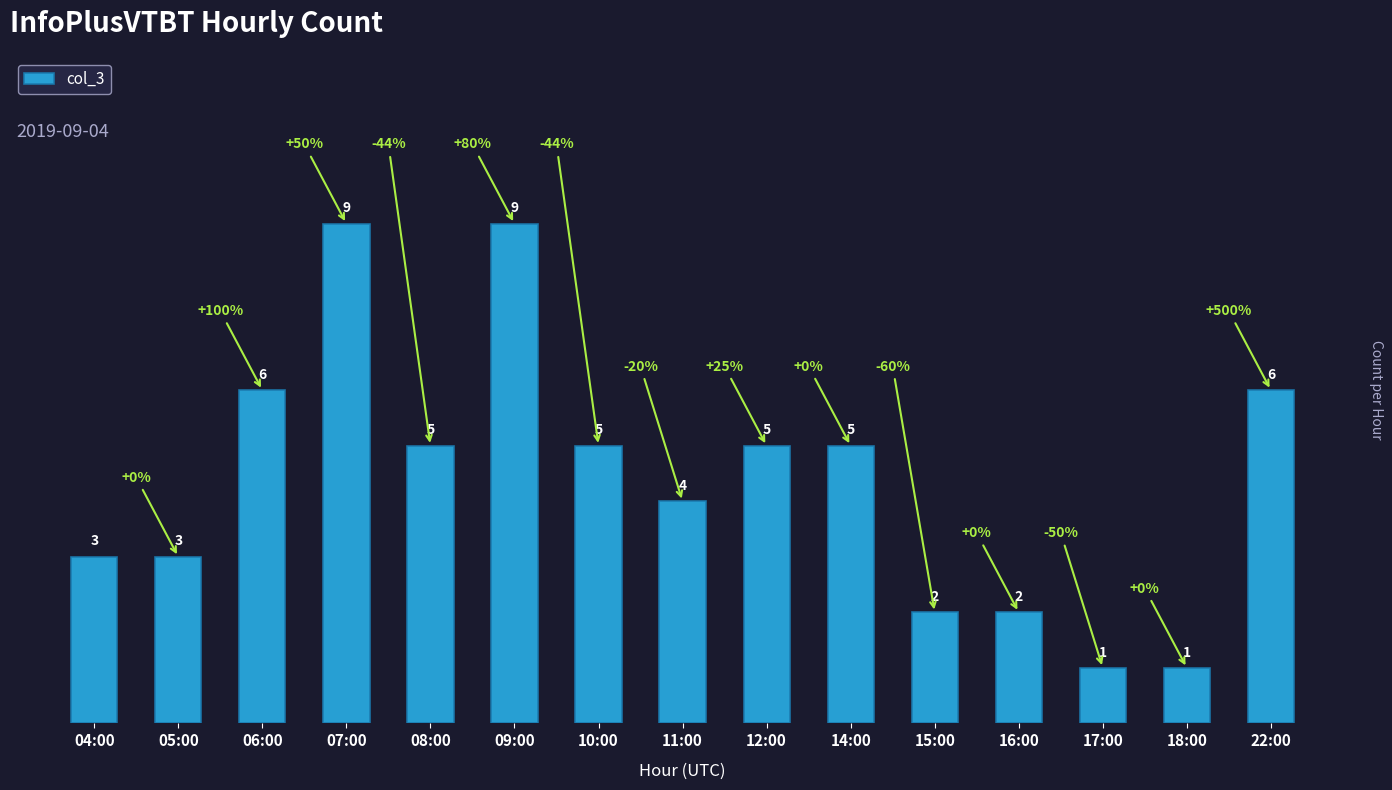

How many distinct data groups are displayed?

1